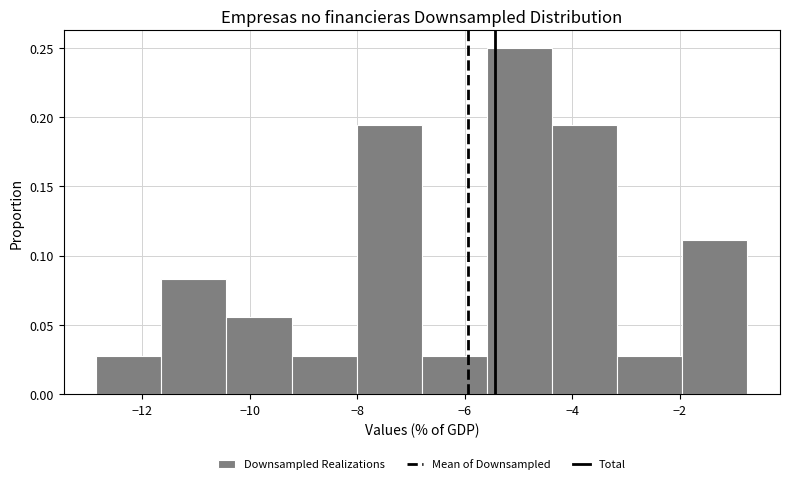

Which range on the x-axis has the tallest bar?

-5.6 to -4.4